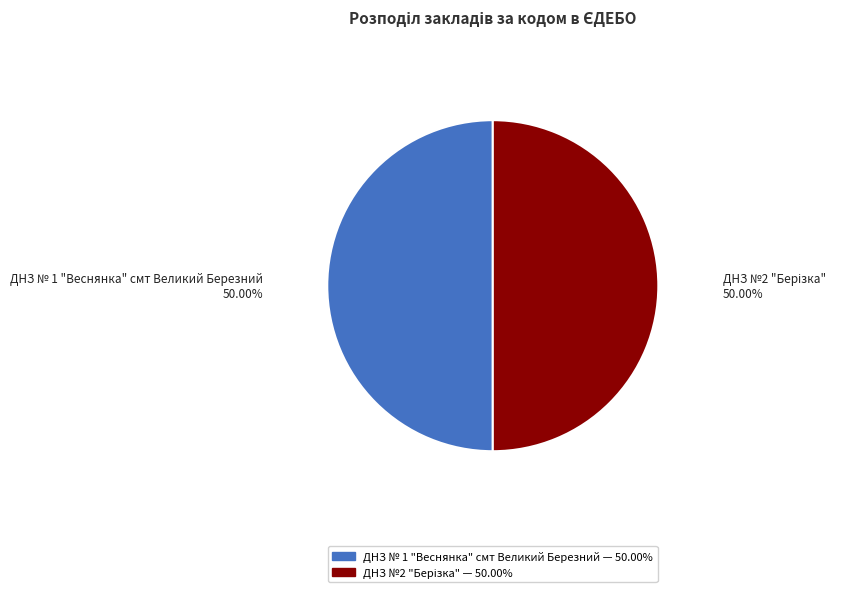

How many slices are in this pie chart?

2